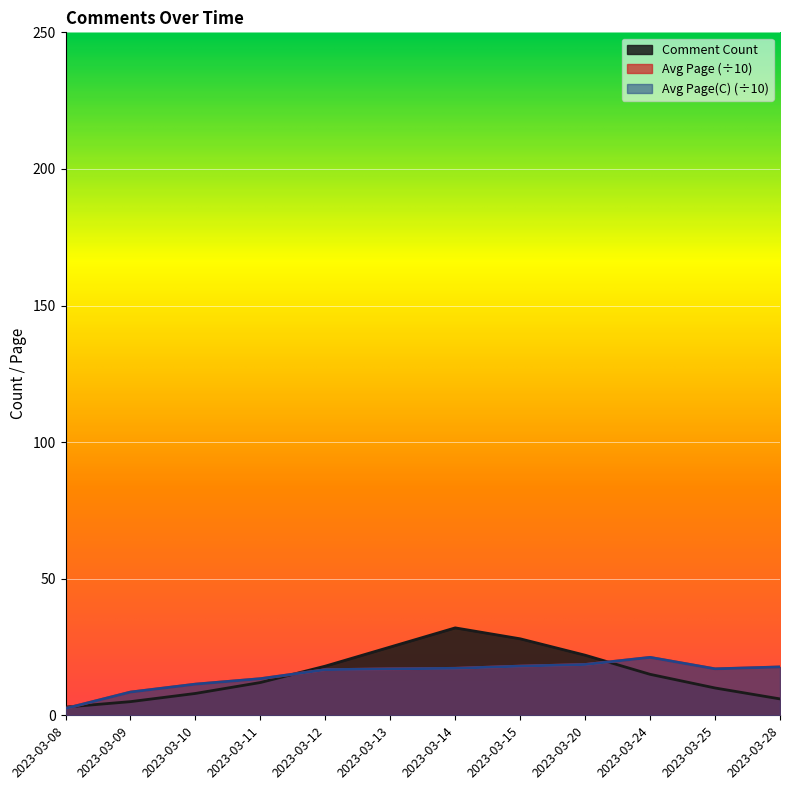

How many lines are shown in the chart?

3